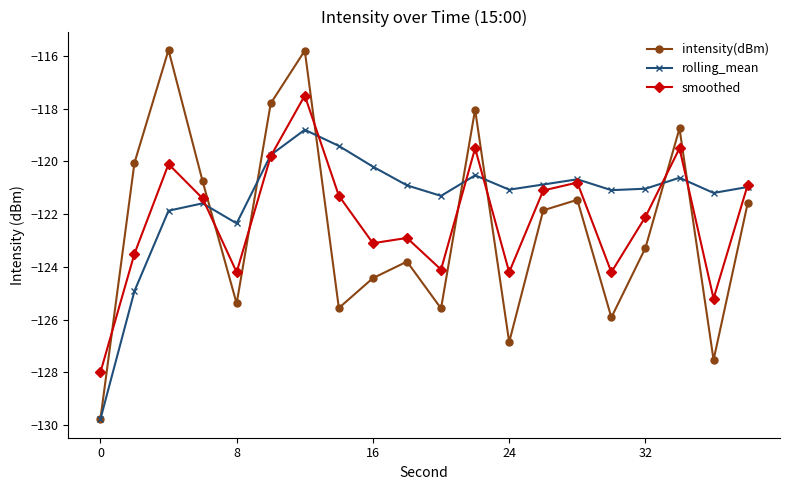

How many interior local peaks does the rolling_mean series have?

5